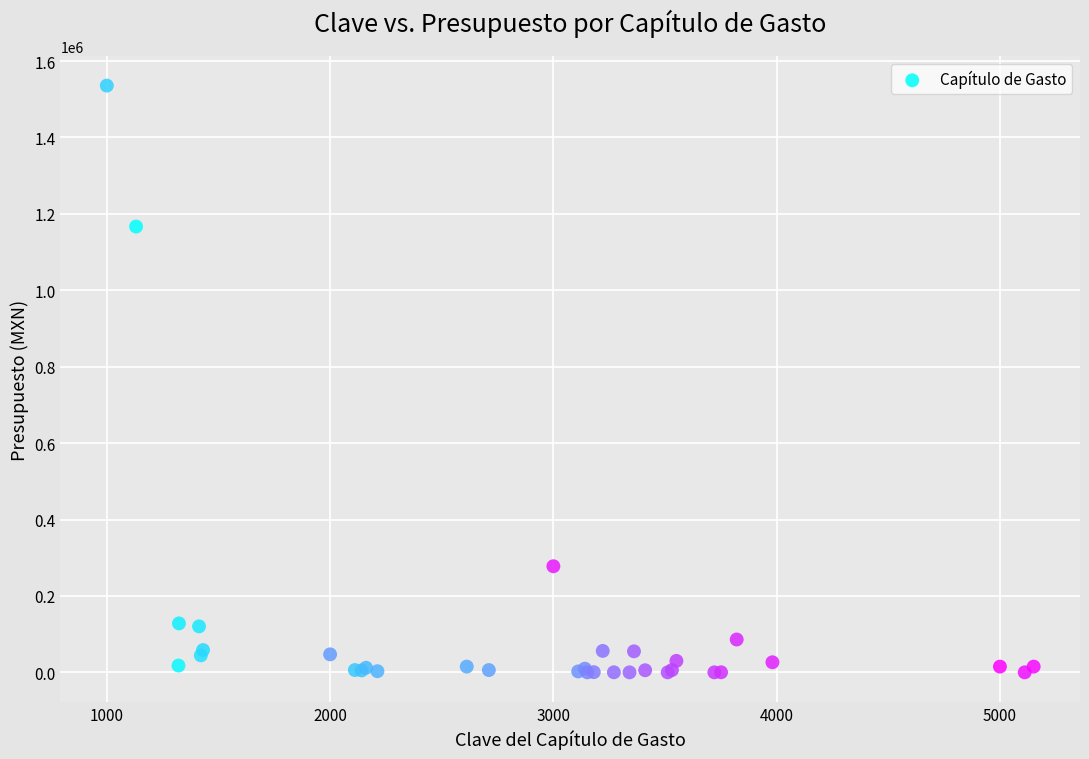

What Y value in the scatter plot is closest to 767855?

1166759.9